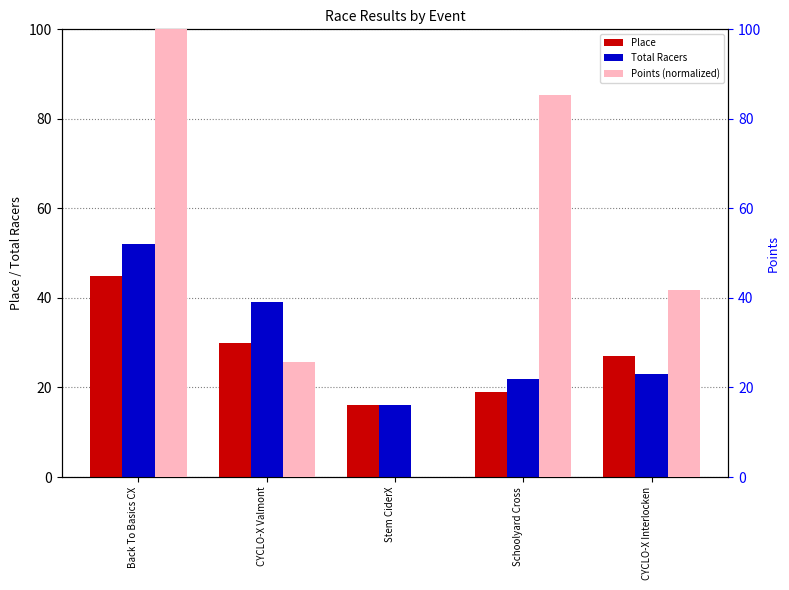

Between Schoolyard Cross and CYCLO-X Interlocken, which series saw the biggest shift?

Points (normalized)